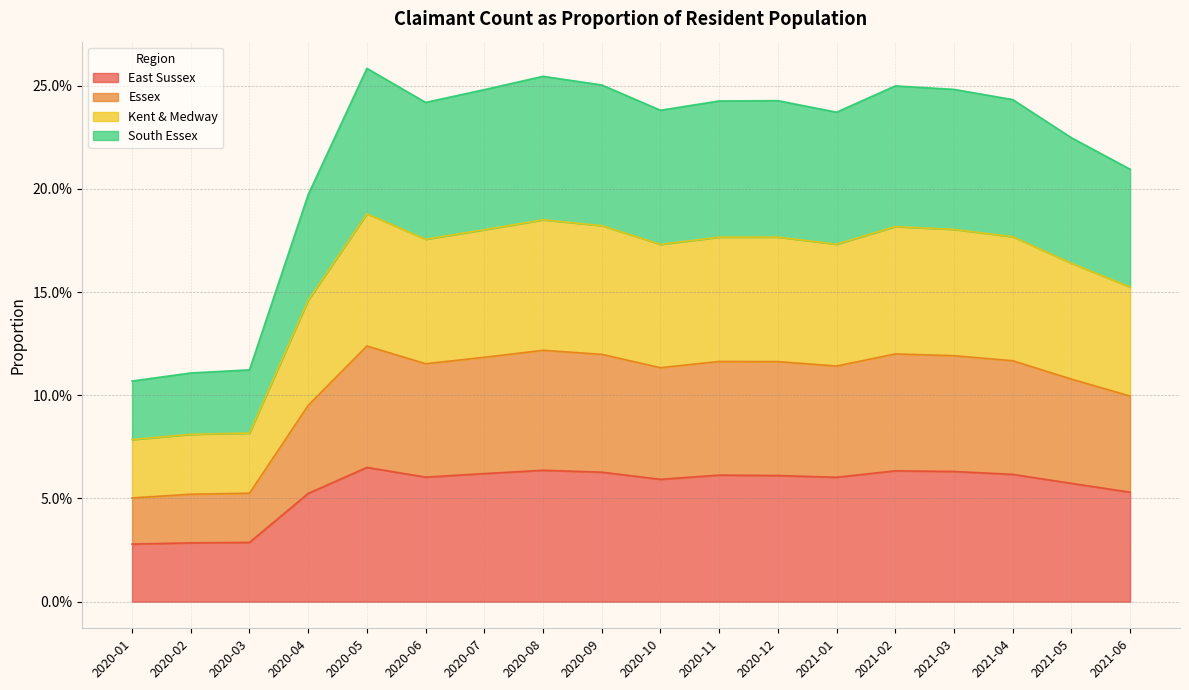

True or false: Essex and South Essex cross at least once.

False